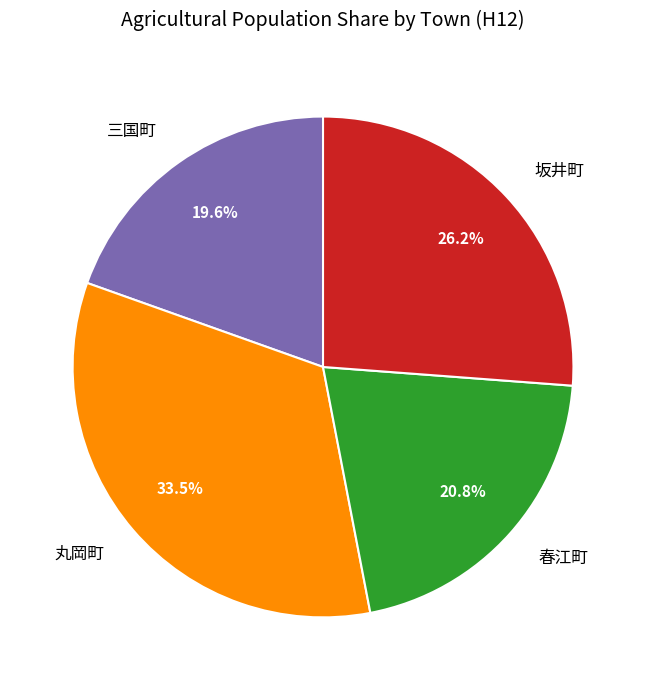

Combined, what portion of the pie is 三国町 and 丸岡町?

53.0%